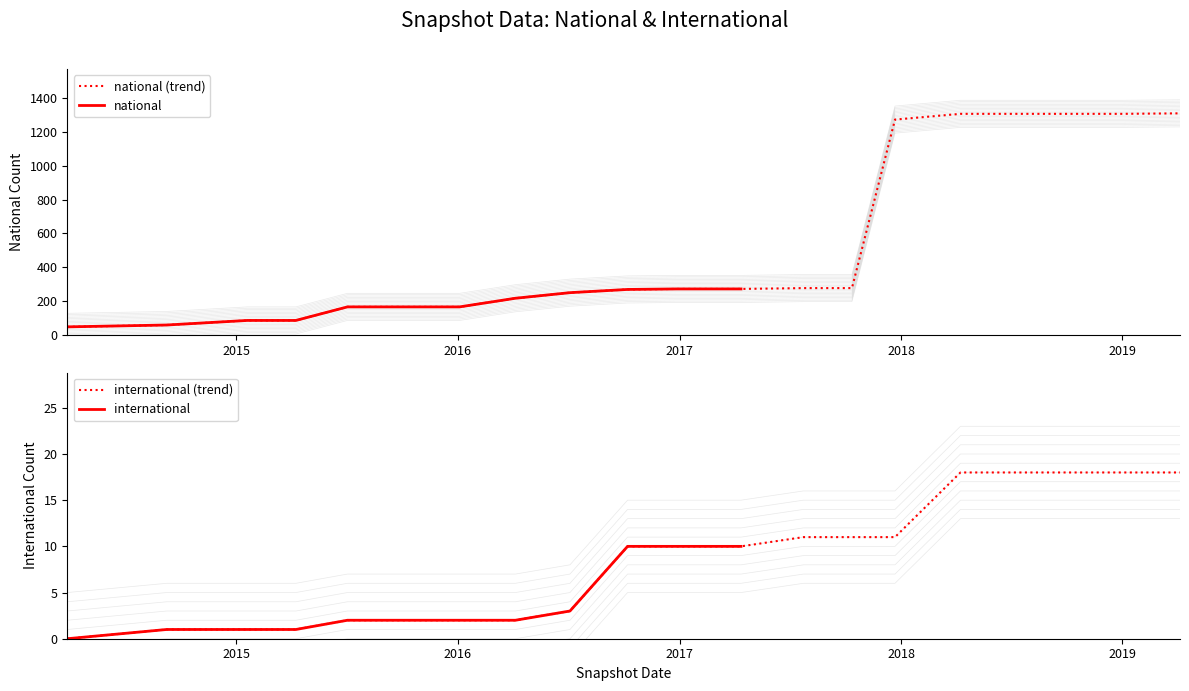

At which category is the sum across all series the highest?

2019-04-06